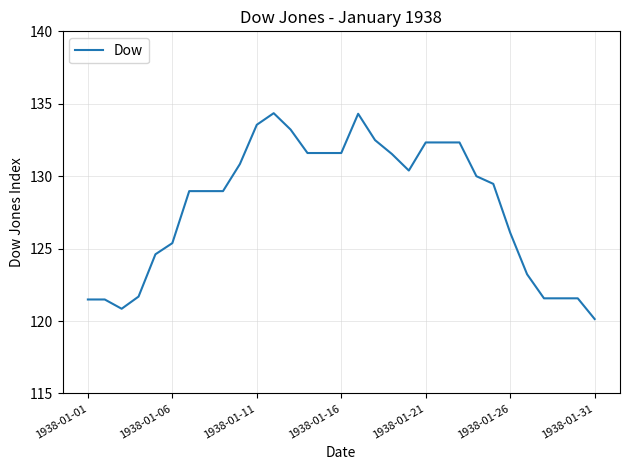

What is the minimum value shown in the chart?

120.1